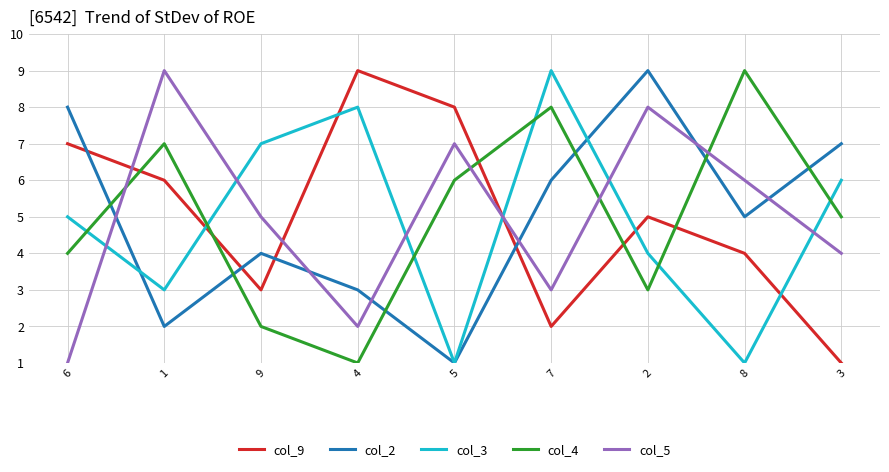

Where is the first local minimum for col_9?

9